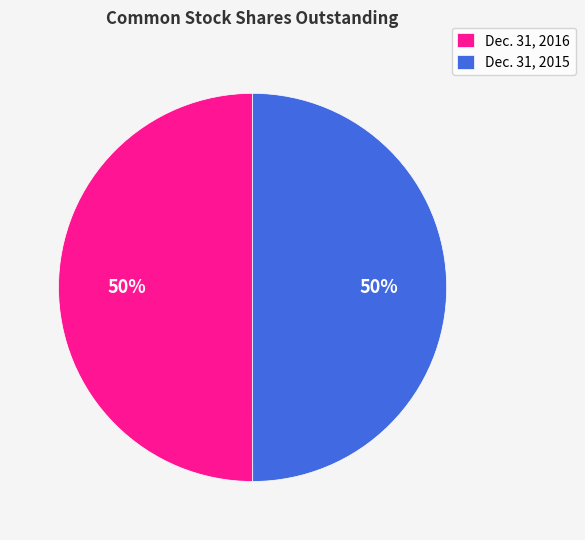

What percentage is the Dec. 31, 2015 slice, to the nearest percent?

50%